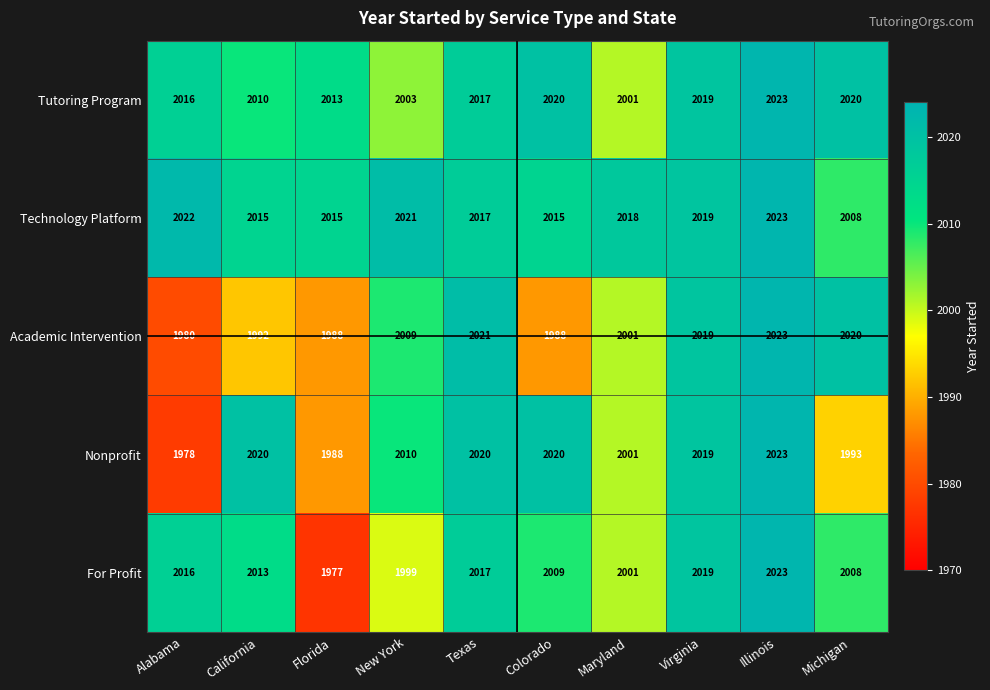

What is the sum of the Academic Intervention values at New York and Florida?

3997